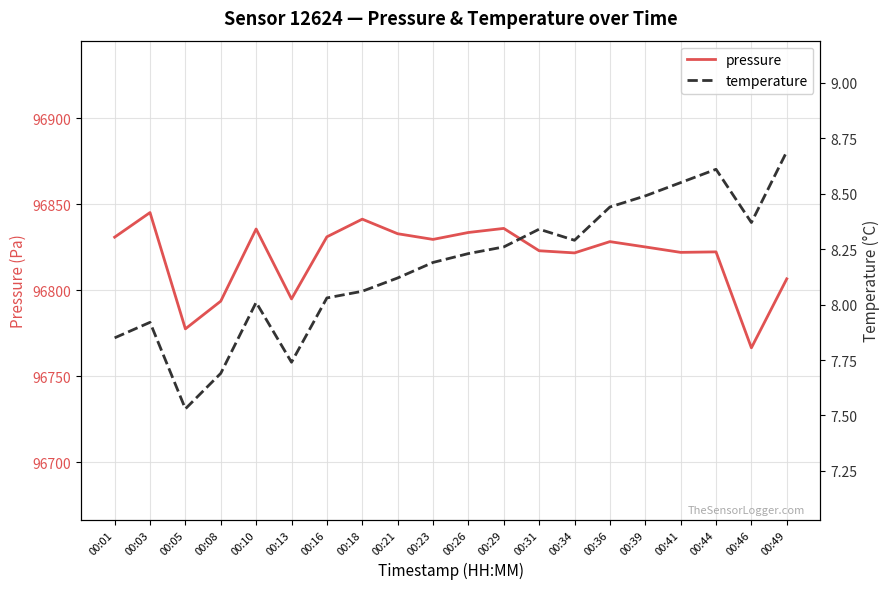

Is the value of temperature at 00:29 greater than the value of pressure at 00:01?

No